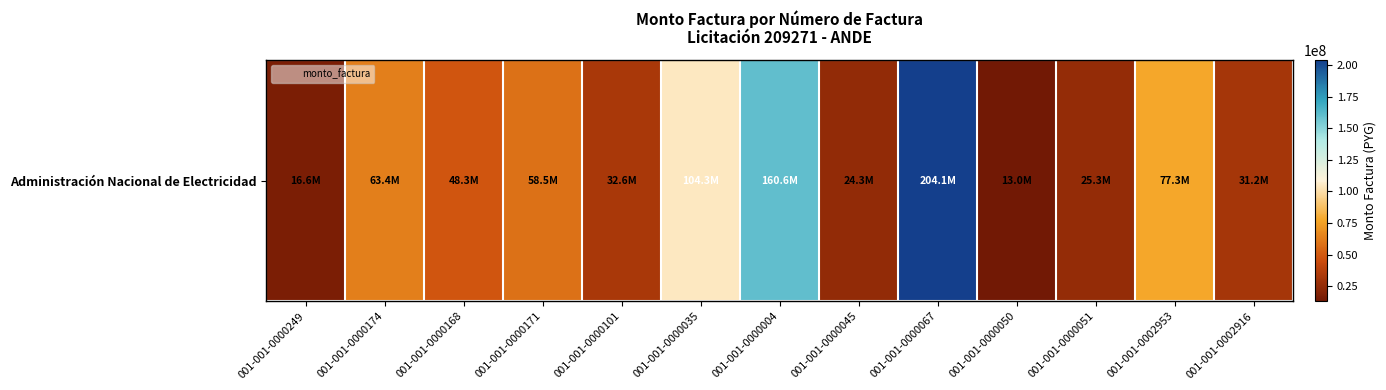

At which category does the chart reach its peak across all series?

001-001-0000067